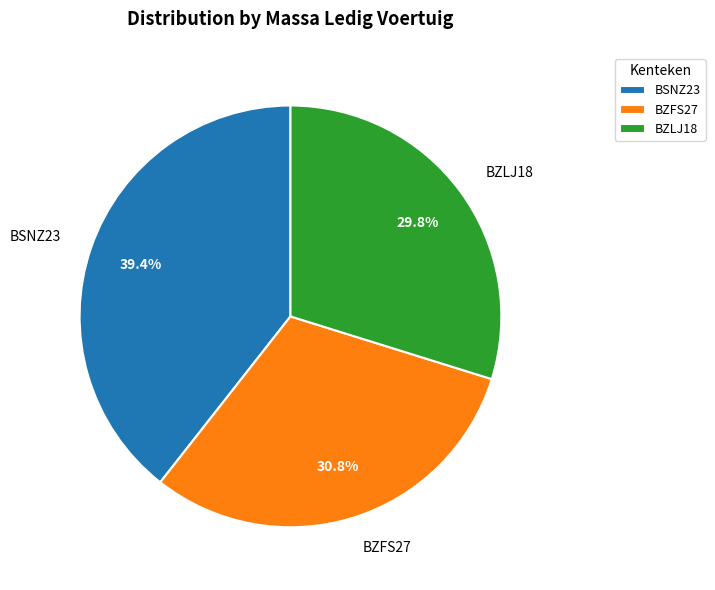

How many slices are in this pie chart?

3